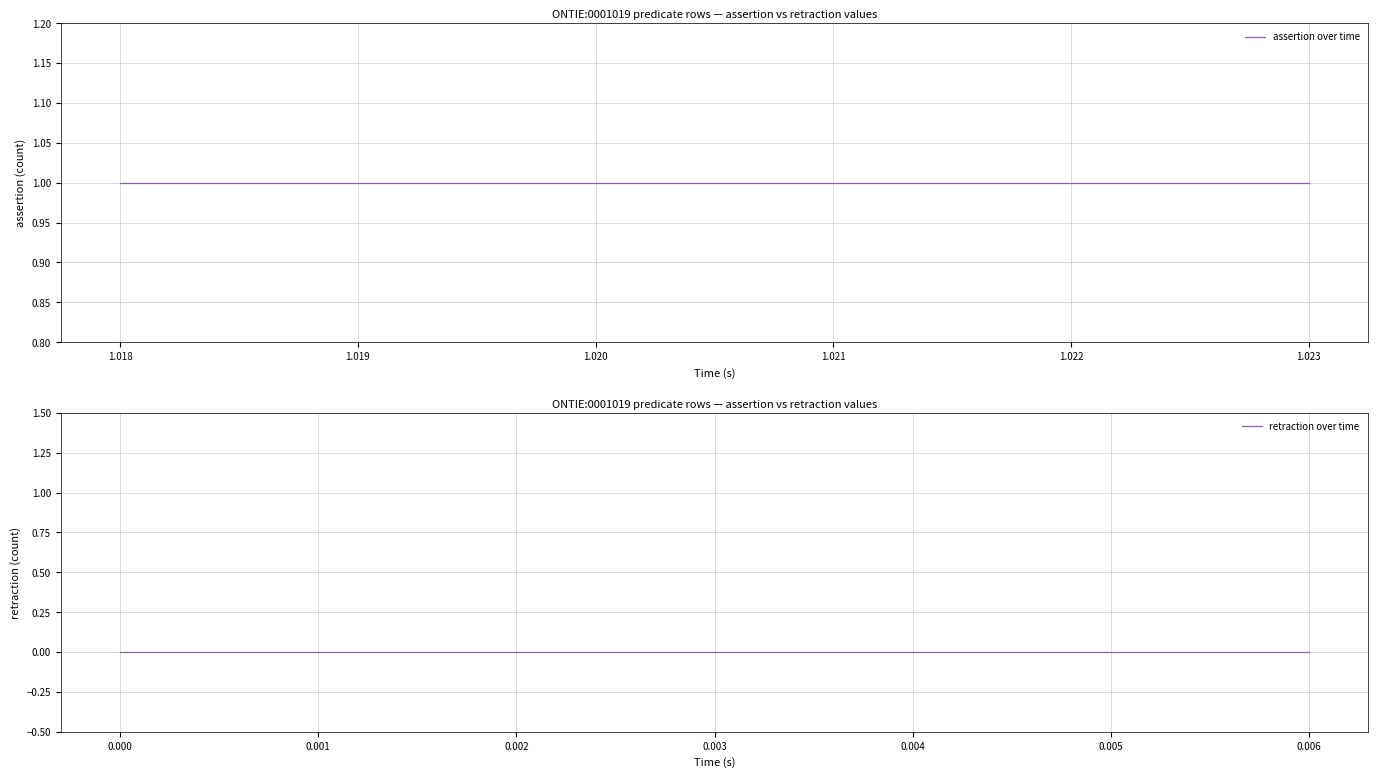

Reading right to left, extract all data points from this chart.

assertion over time: 1	1	1	1	1	1	1
retraction over time: 0	0	0	0	0	0	0